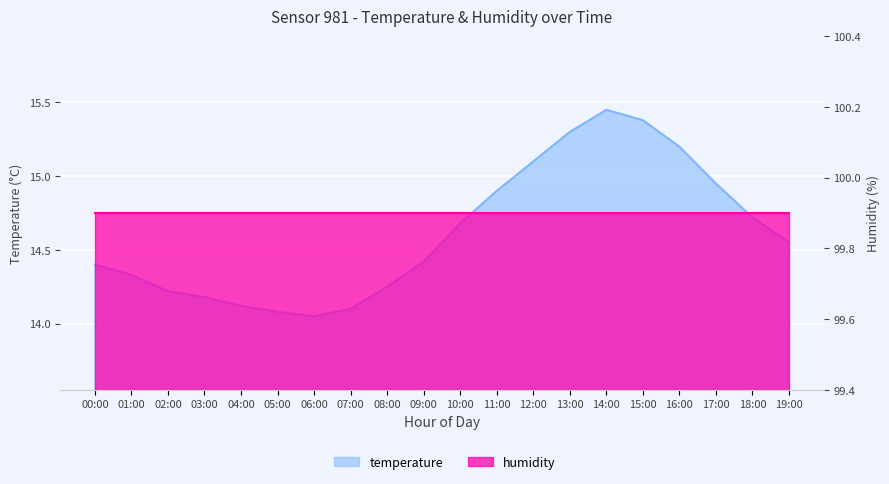

What is the value of the 2nd point from the left?

14.3